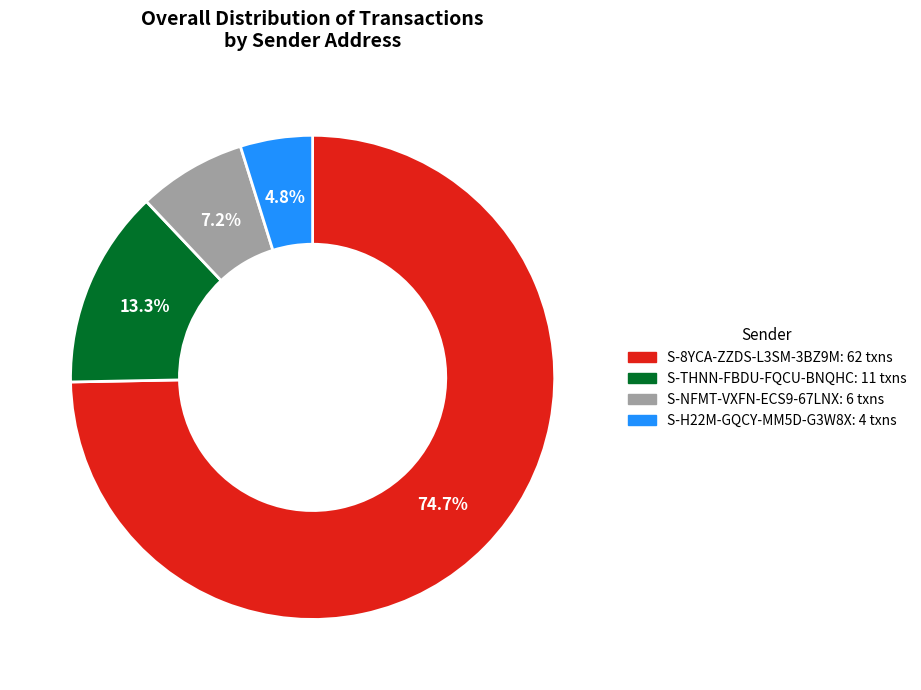

Is there a majority slice in this chart?

Yes